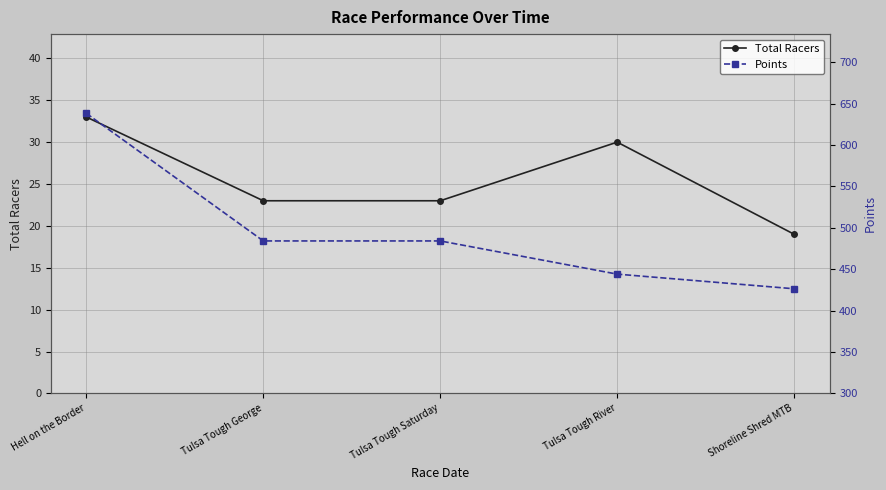

What is the approximate value of Points at Tulsa Tough Saturday?

484.1